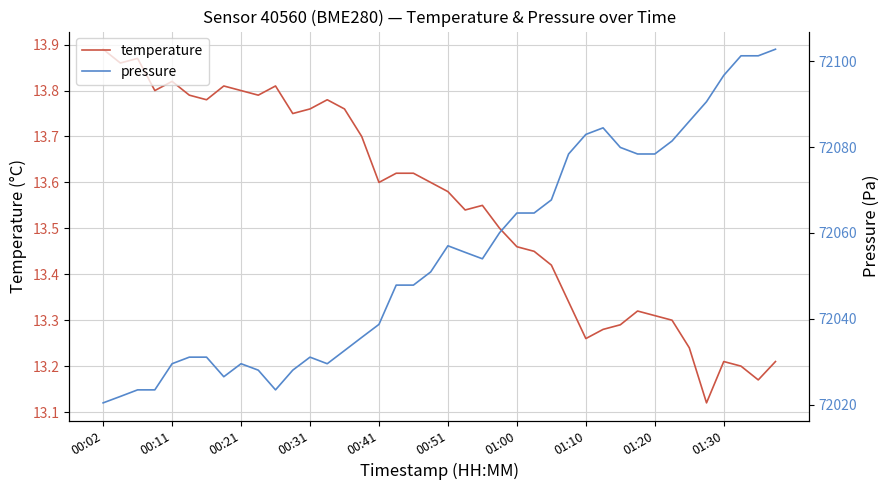

How many values in the pressure series exceed 72053?

20